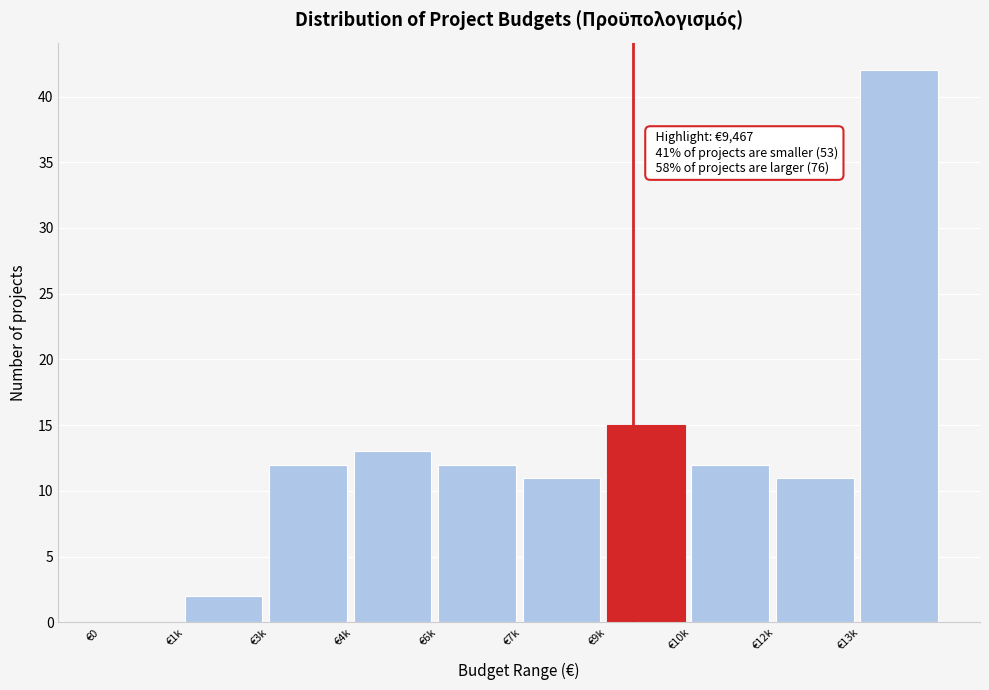

What is the sum of the values at €4k and €3k?

25